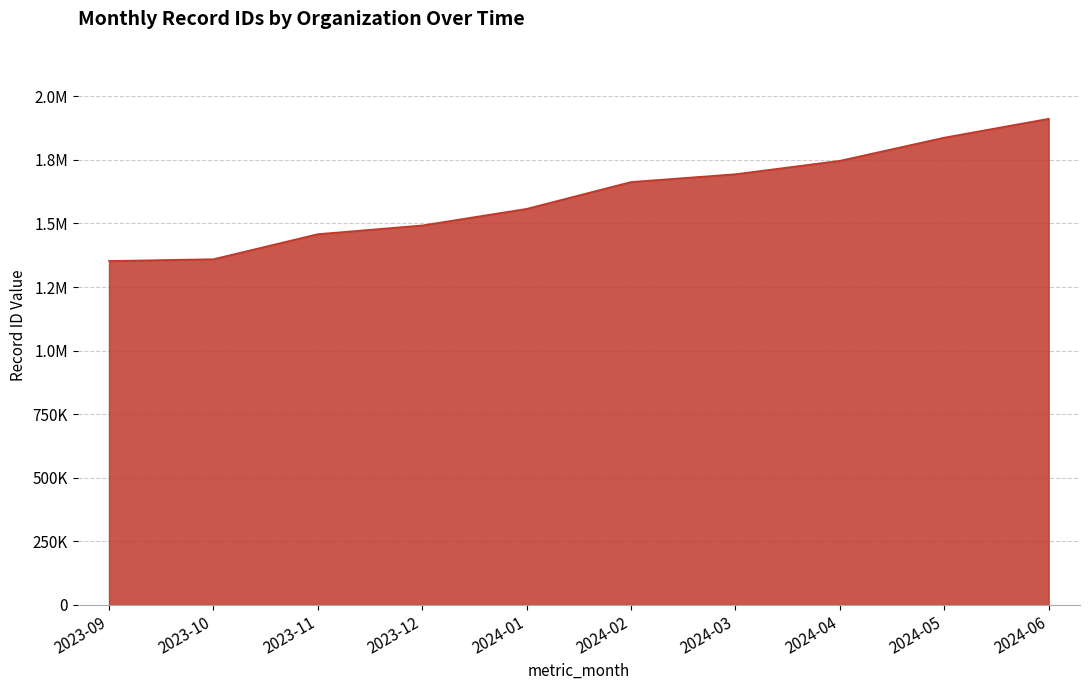

The value at 2024-01 is 1557524. True or false?

True